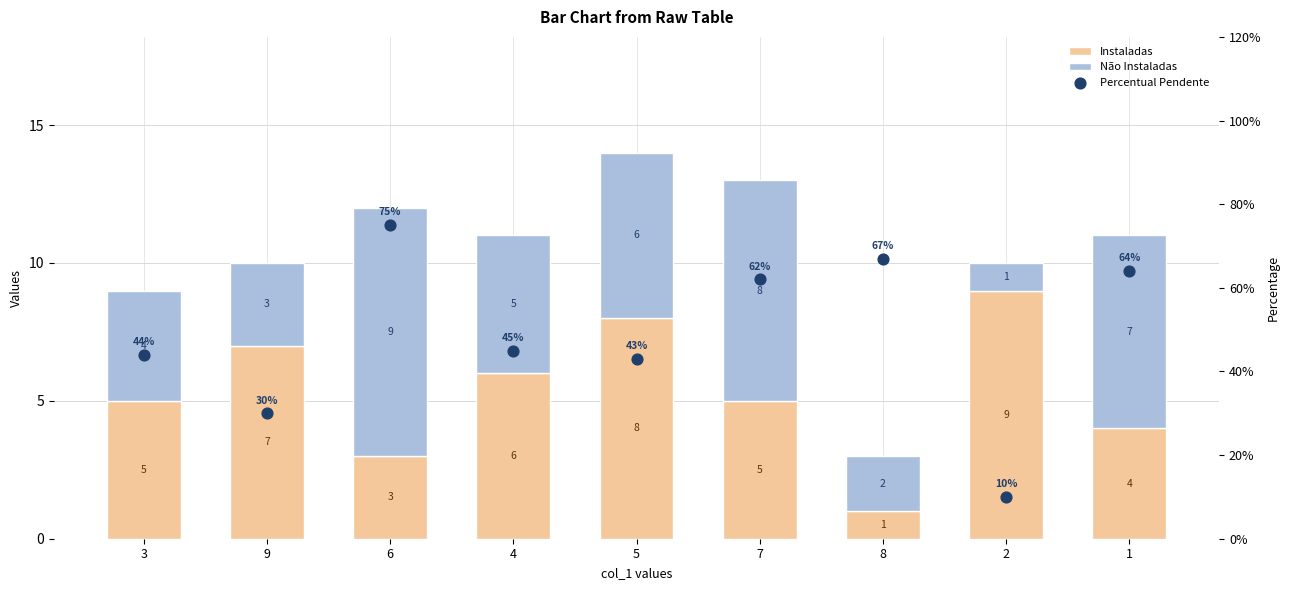

What is the total value across all series at 4?

56